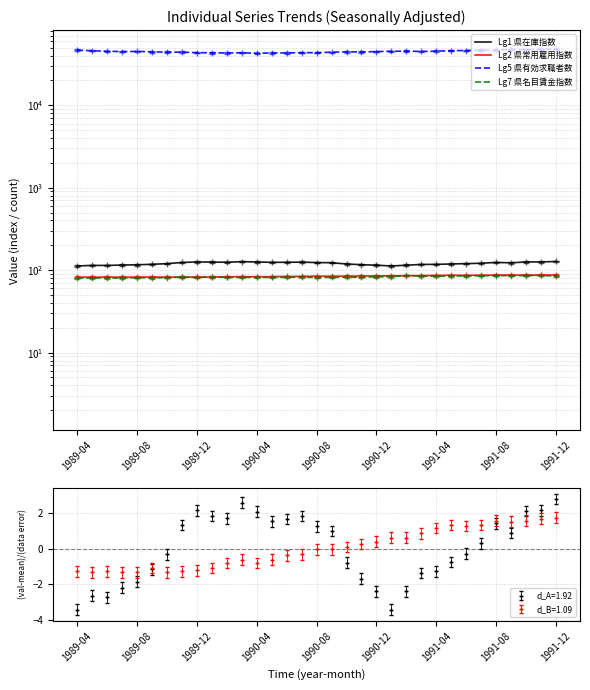

At which category does Lg7 県名目賃金指数 reach its first local valley?

1989-12